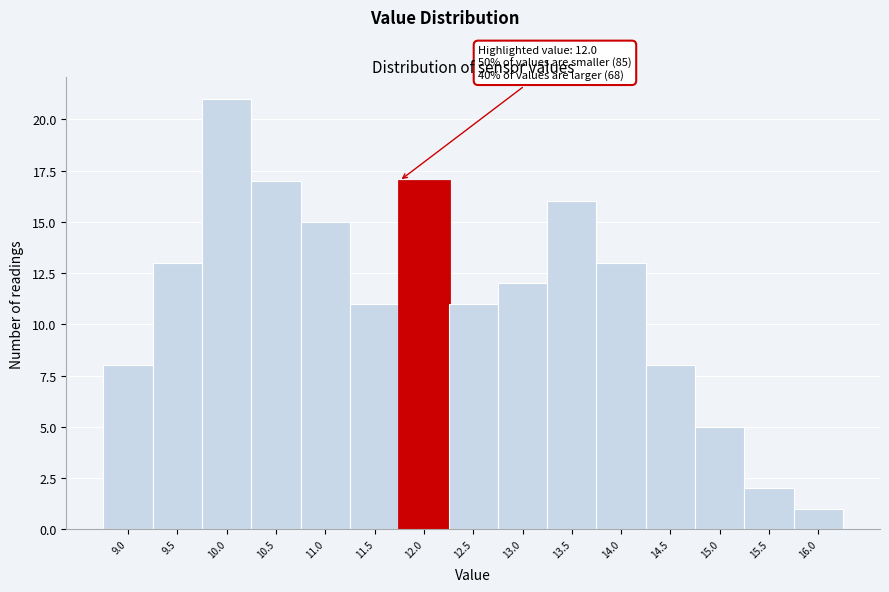

Reading left to right, transcribe all the data shown in this chart.

8	13	21	17	15	11	17	11	12	16	13	8	5	2	1